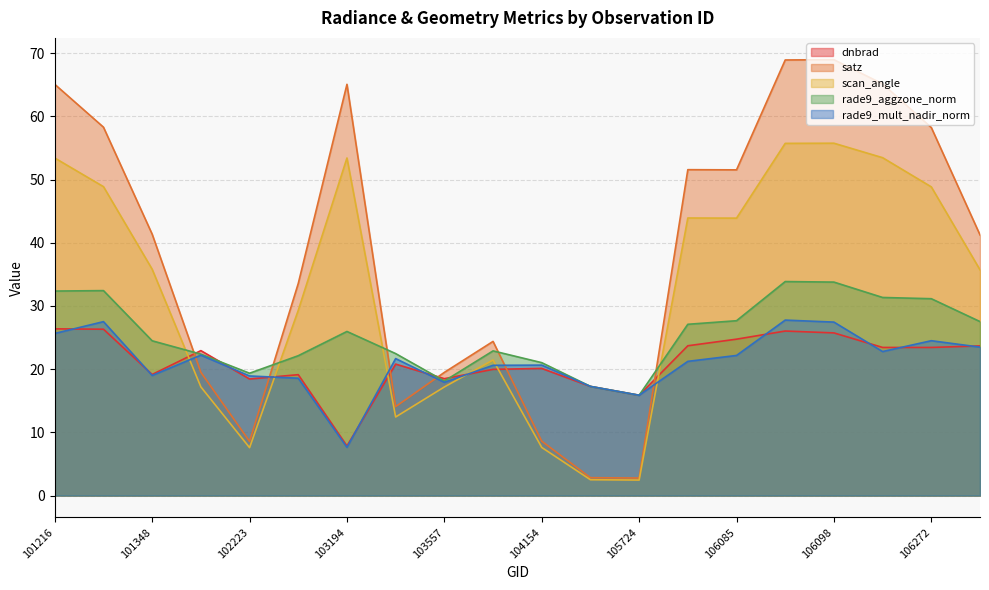

Where is the first local minimum for rade9_mult_nadir_norm?

101348